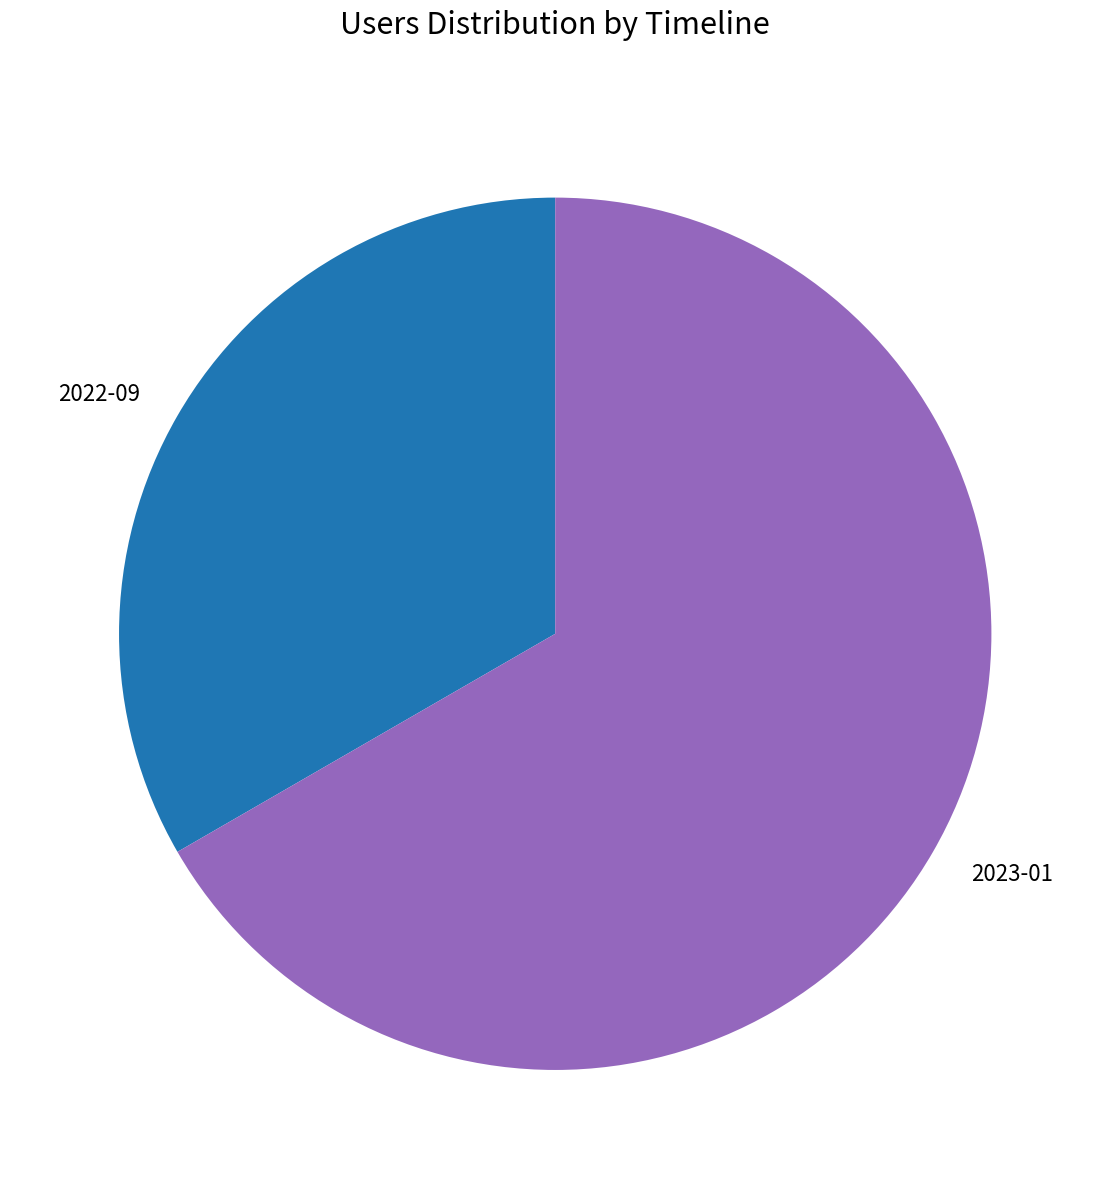

Which category has the biggest portion of the pie?

2023-01